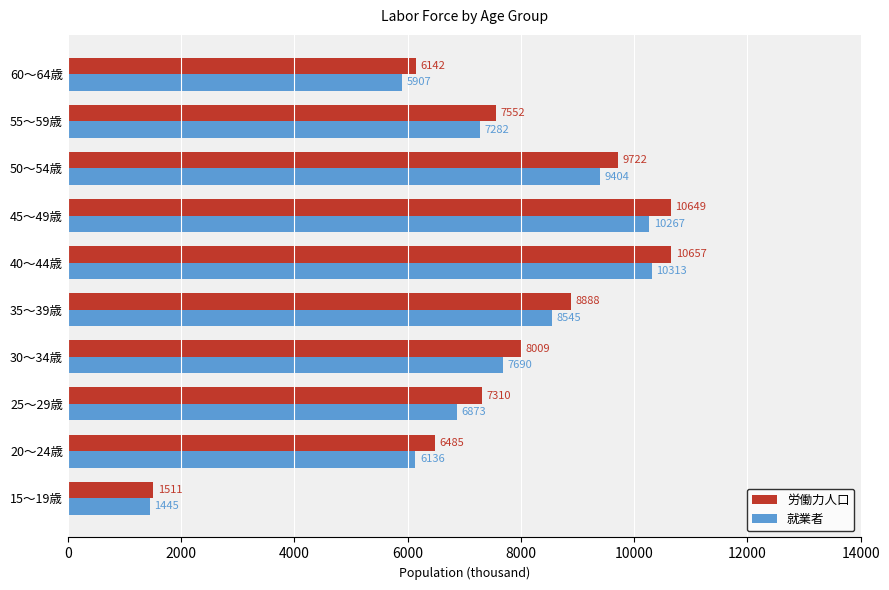

Count the number of categories in the chart.

10